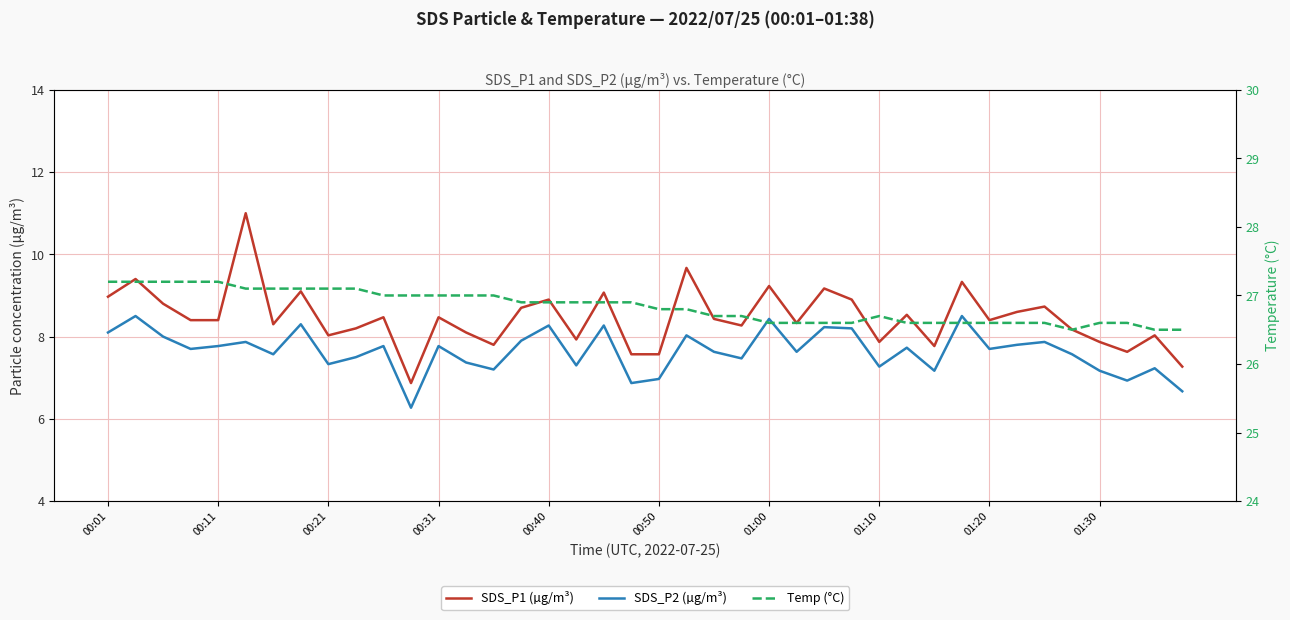

What is the difference between the maximum and minimum values in the Temp (°C) series?

0.7